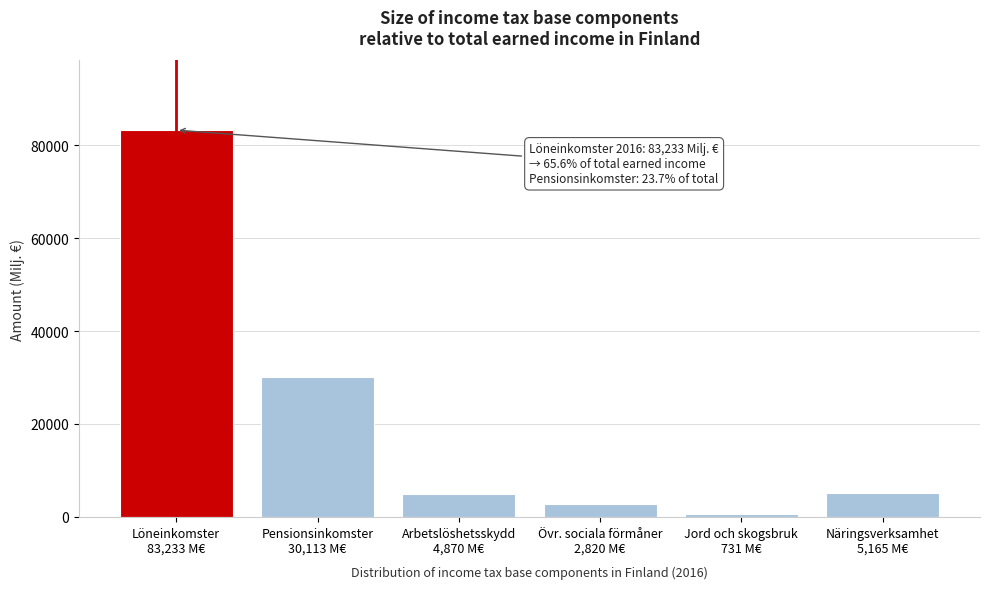

What is the sum of all values?

126931.3